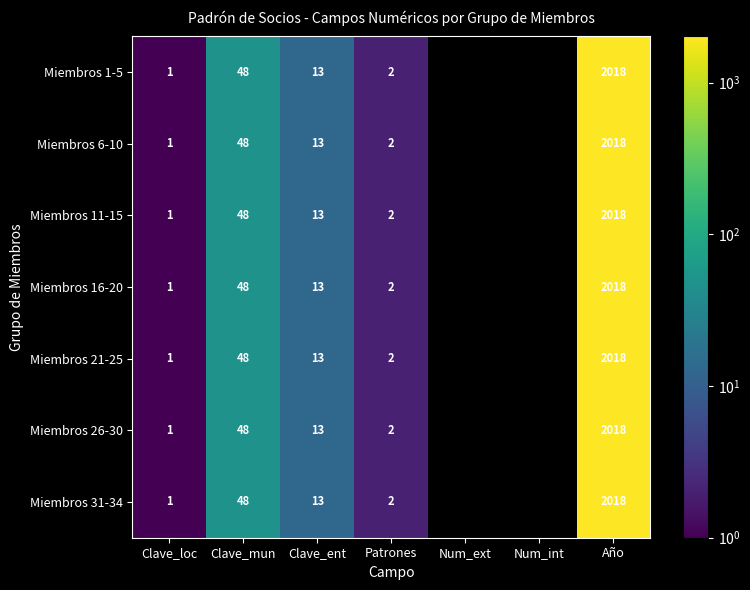

What is the difference between the Miembros 6-10 values at Año and Clave_mun?

1970